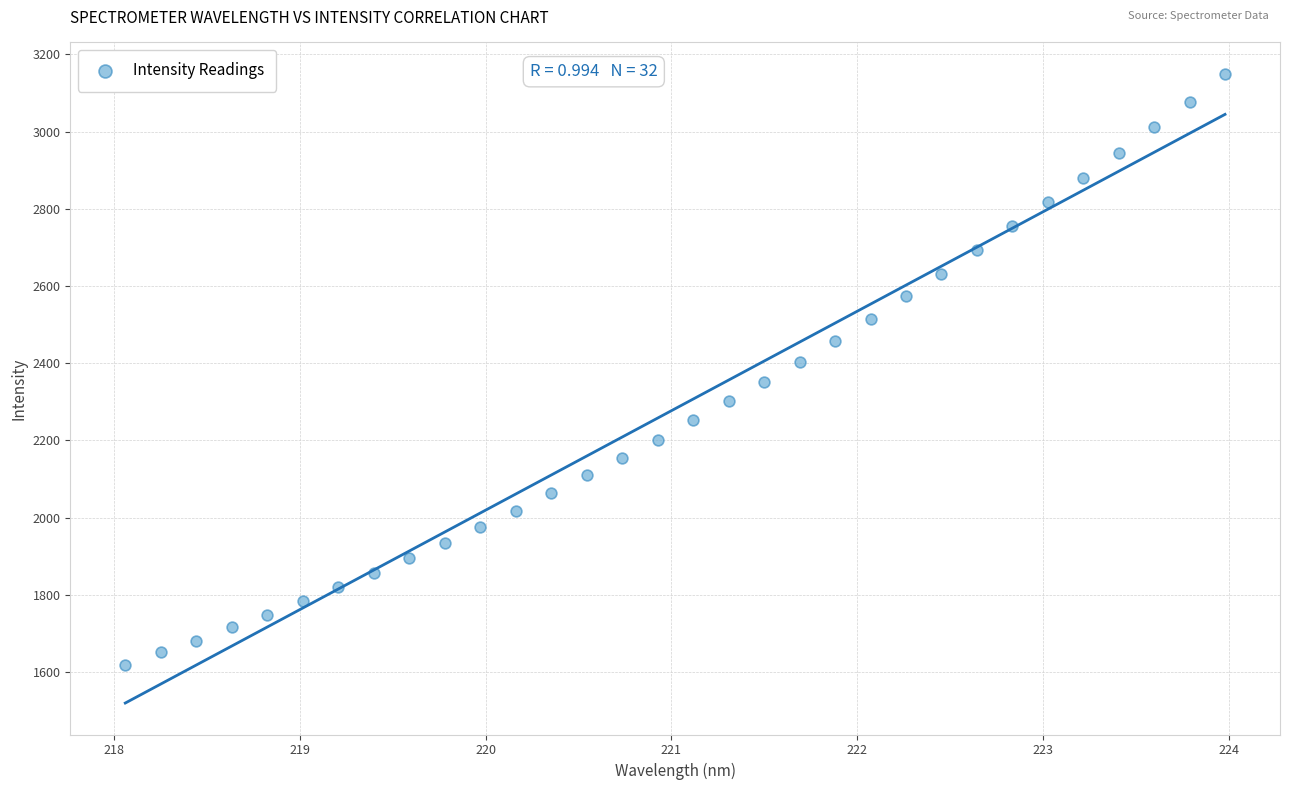

What is the range of X values (max minus min)?

5.9